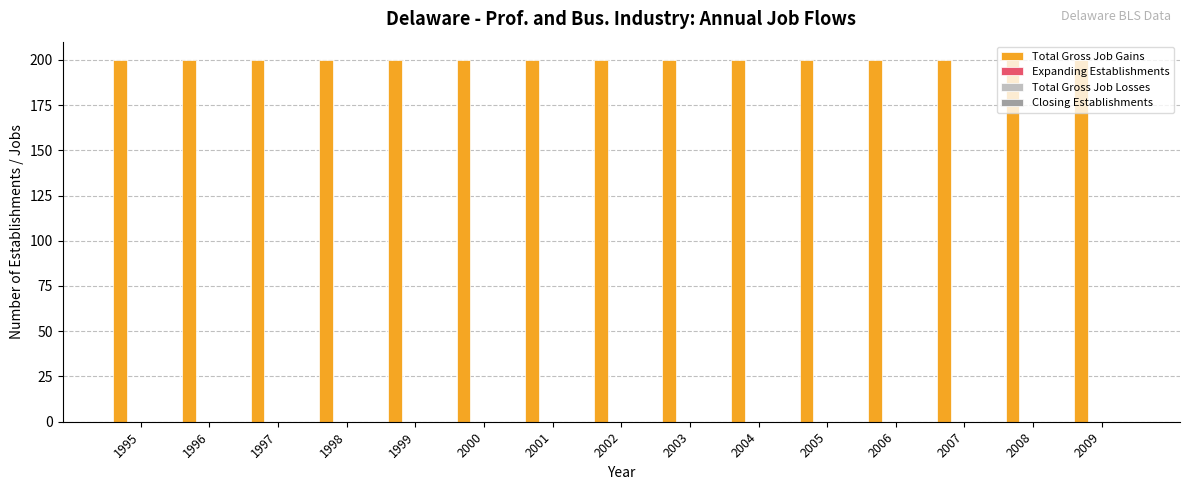

Which category has the highest value in the Closing Establishments series?

1995